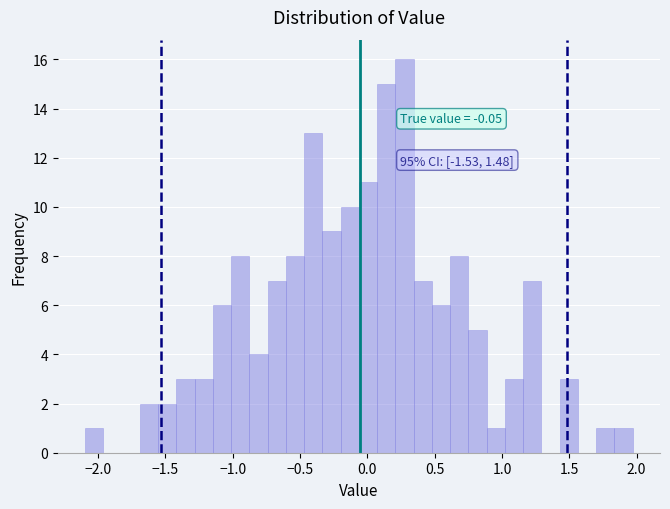

Around what value on the x-axis is the tallest bar? Give the approximate position of its centre, as read against the axis.

0.30